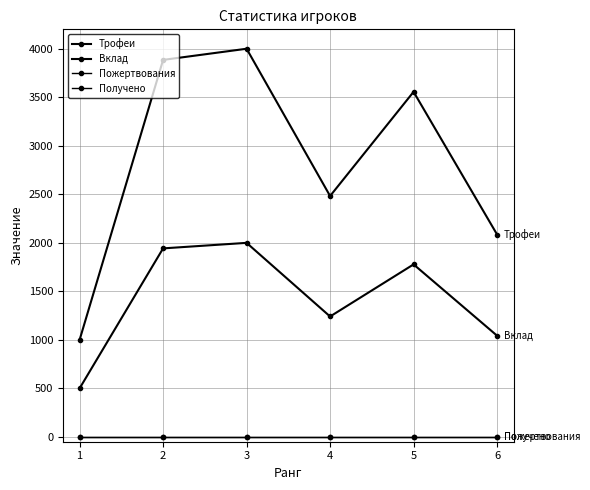

Where does the Трофеи series first go above 3557?

2